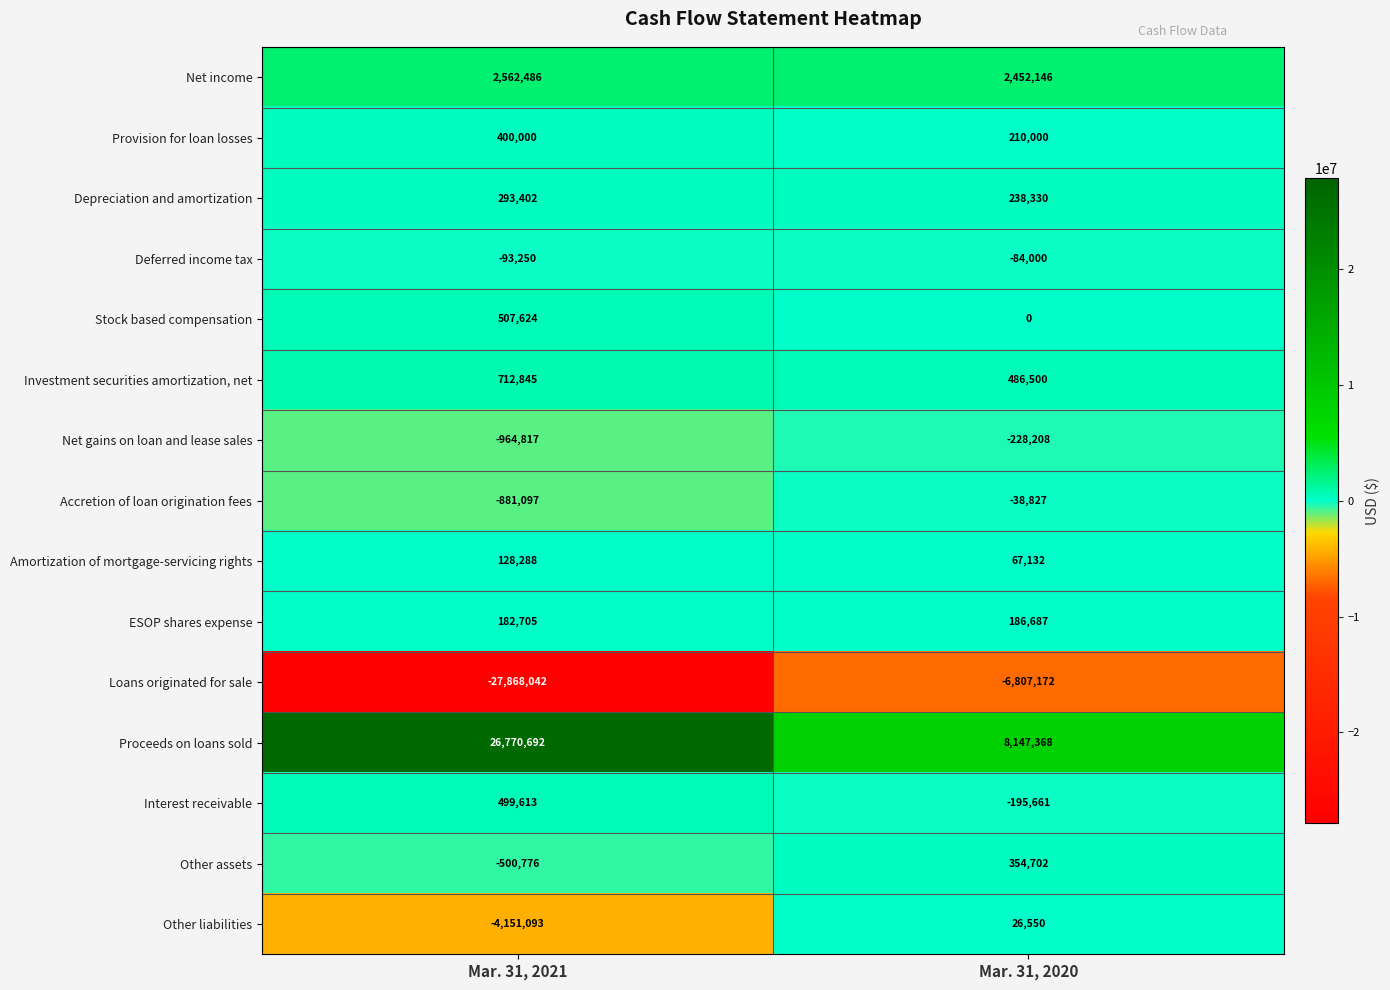

What is the difference between the highest and lowest values at Mar. 31, 2021?

54638734